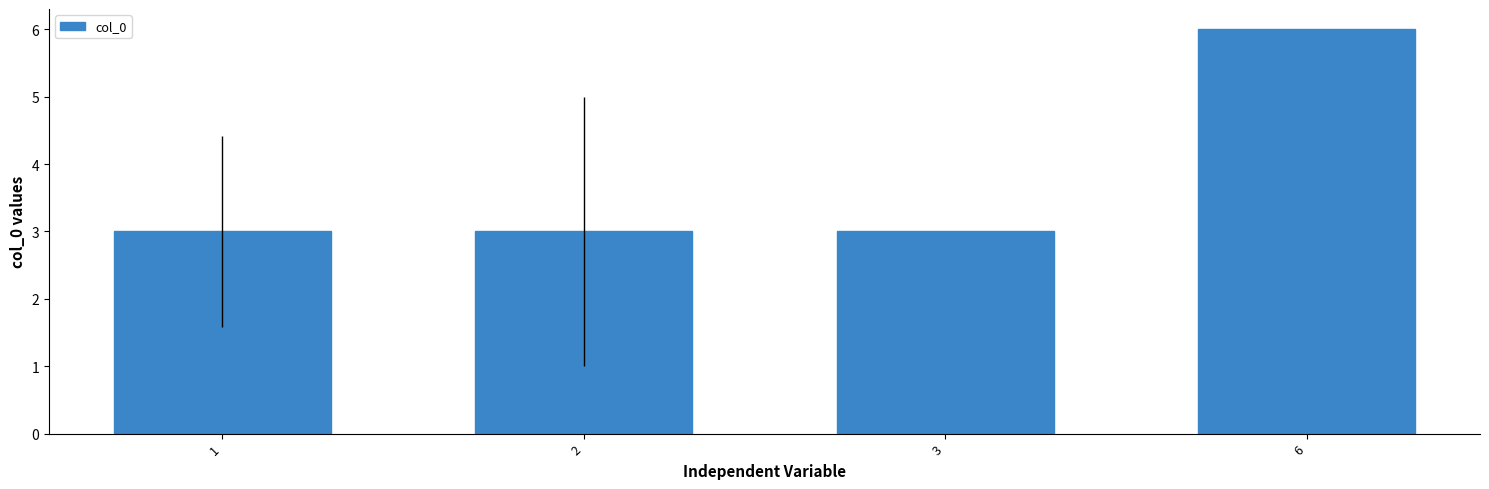

Approximately how many times larger is the value at 6 compared to 1?

2.0